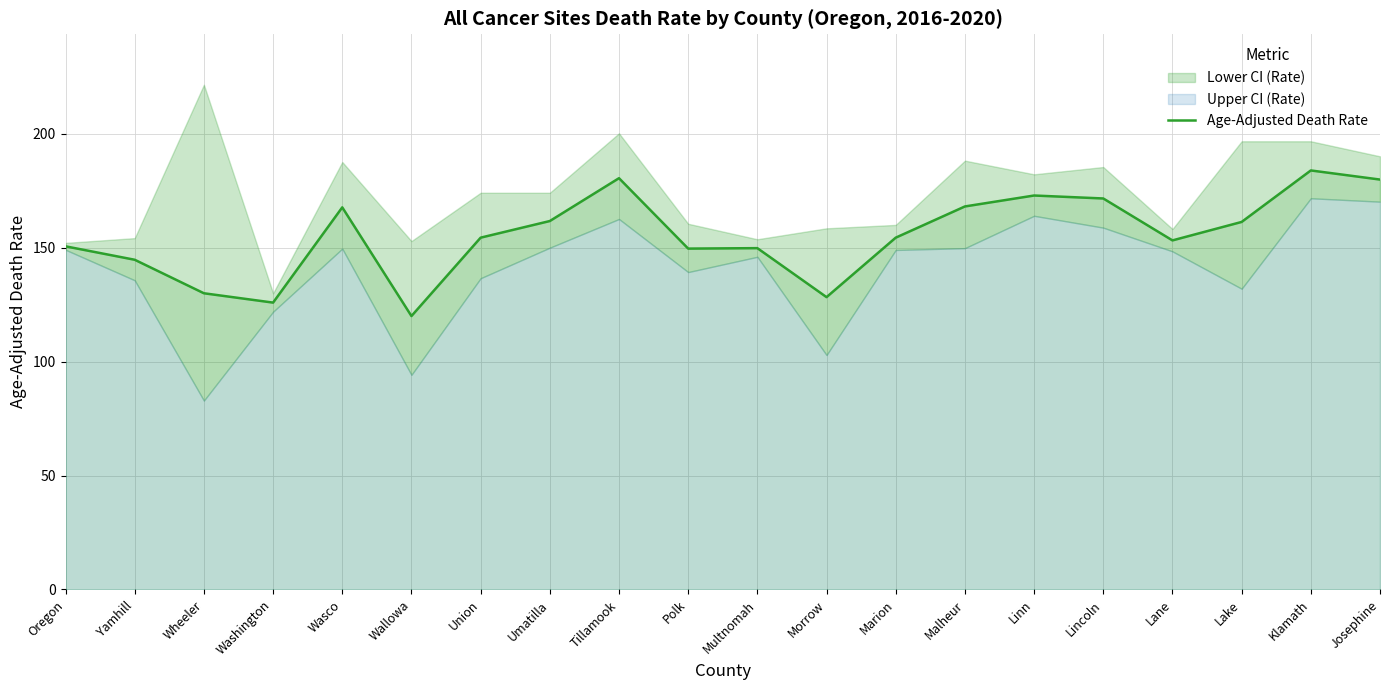

Count the number of values greater than 154.

11